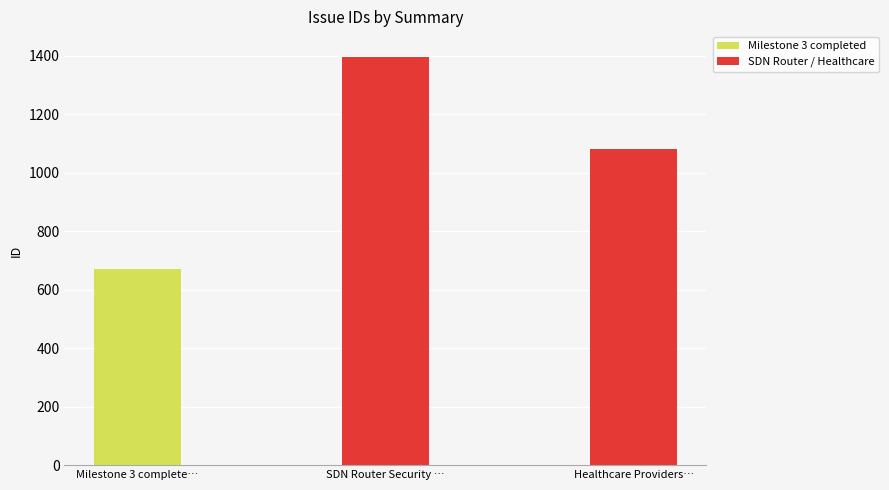

What is the sum of all values?

3147